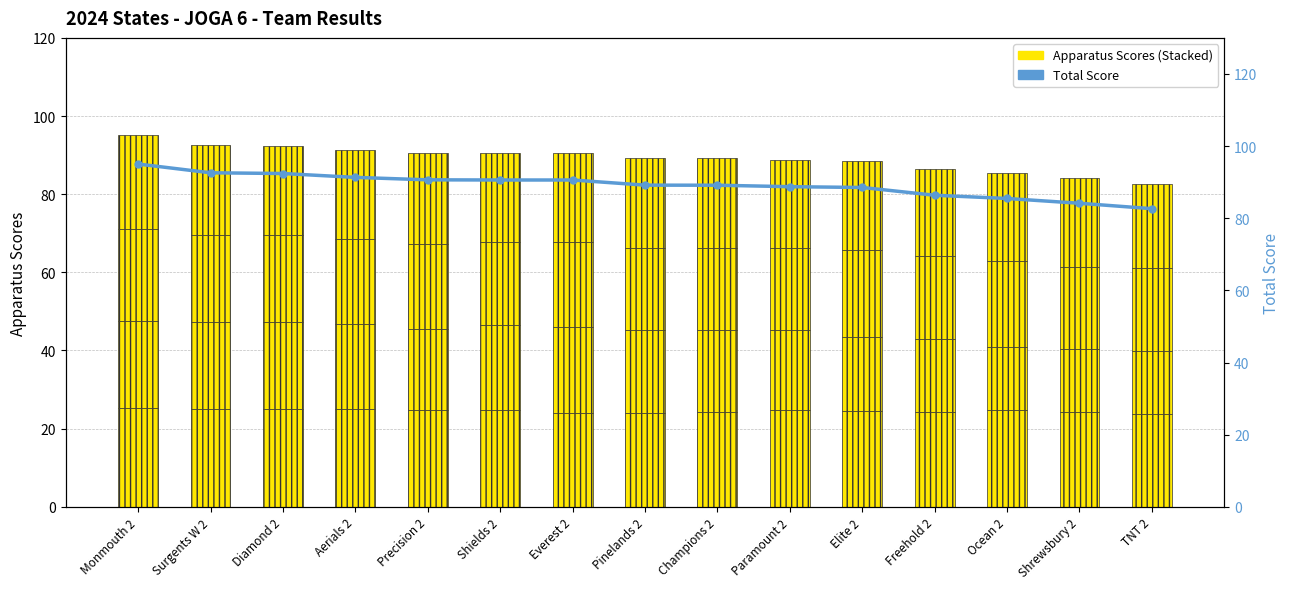

At which category is the sum across all series the highest?

Monmouth 2